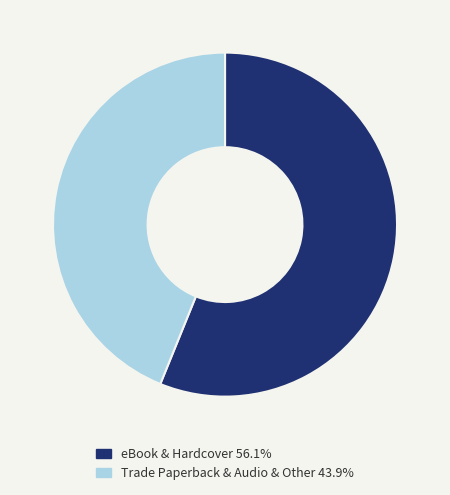

Do eBook & Hardcover 56.1% and Trade Paperback & Audio & Other 43.9% together represent more than half of the pie?

Yes